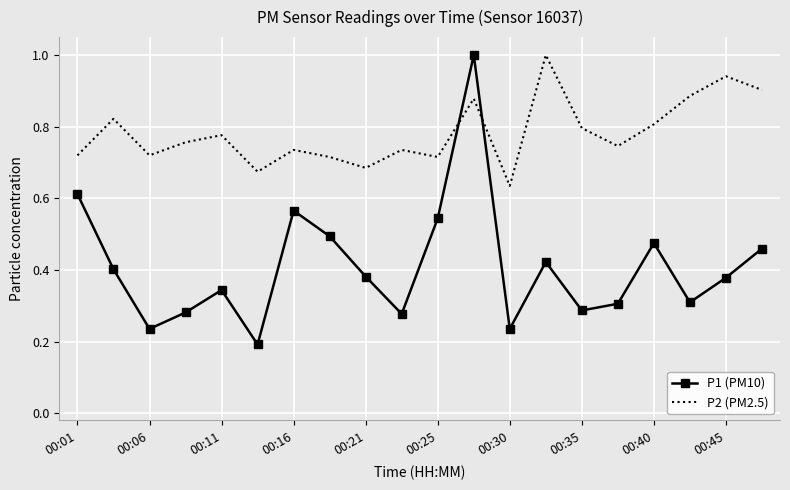

True or false: P2 (PM2.5) and P1 (PM10) intersect in this chart.

True